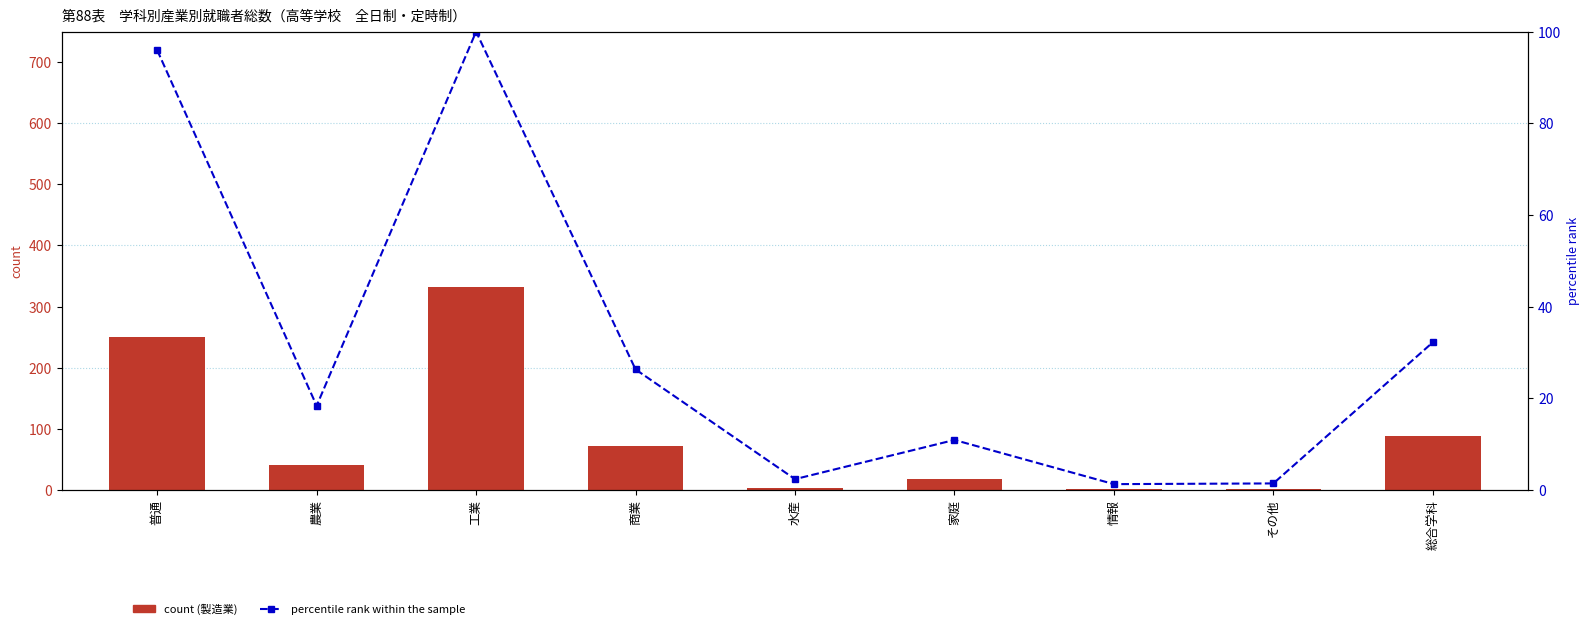

Which series has the largest total across all categories?

製造業